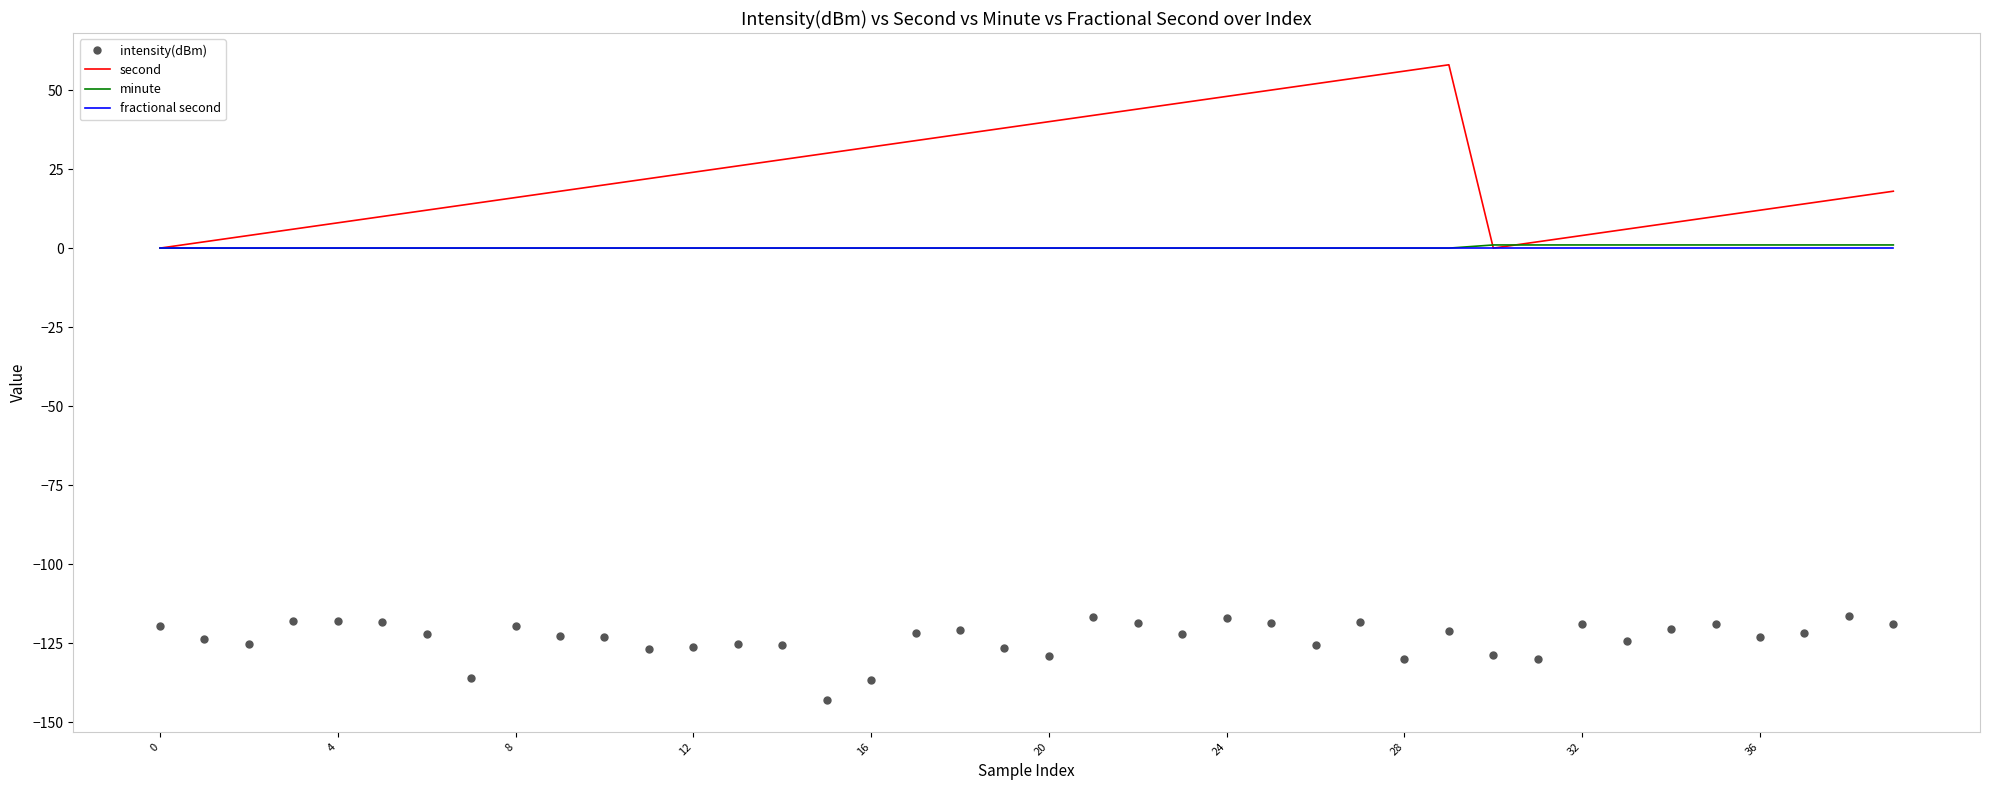

True or false: intensity(dBm) and fractional second cross at least once.

False